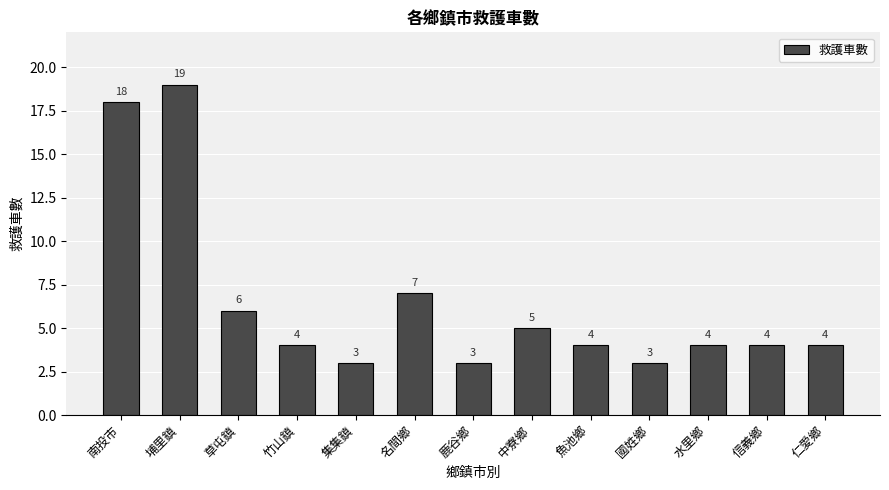

Is it true that the value at 名間鄉 is 7?

True